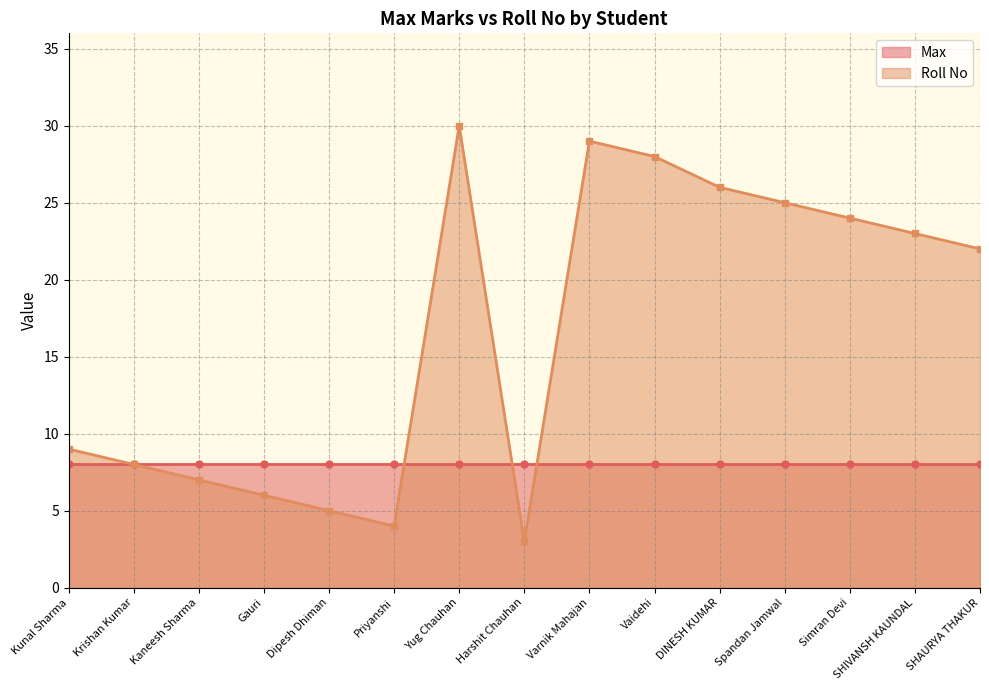

Where is the data nearest to the value 16?

SHAURYA THAKUR